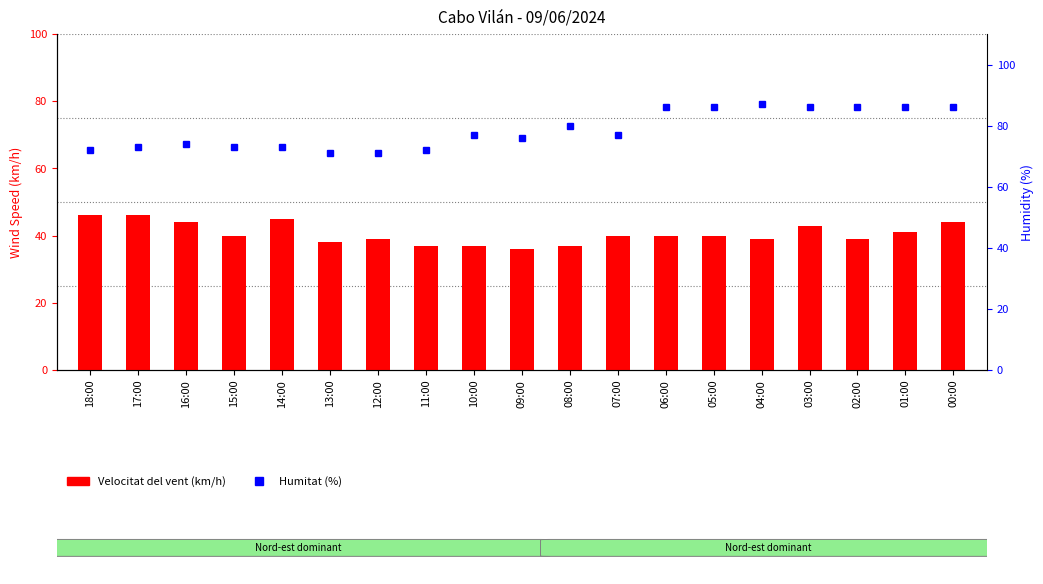

At how many categories does at least one series exceed 81?

7